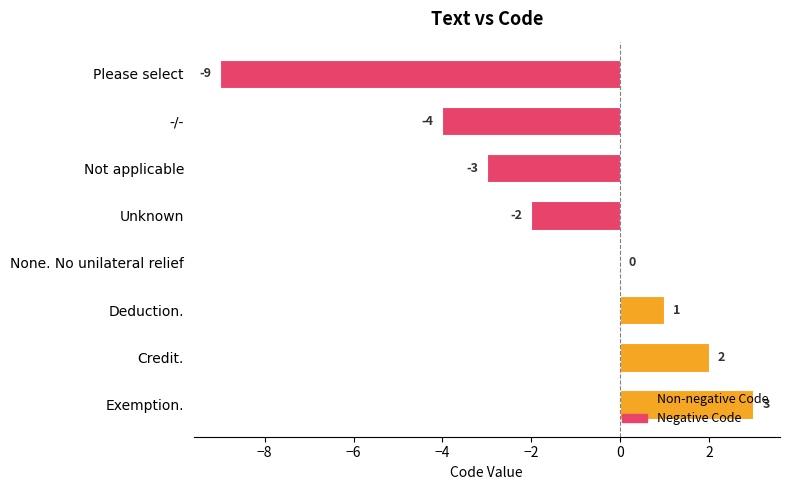

What is the change in value from -/- to Not applicable?

+1